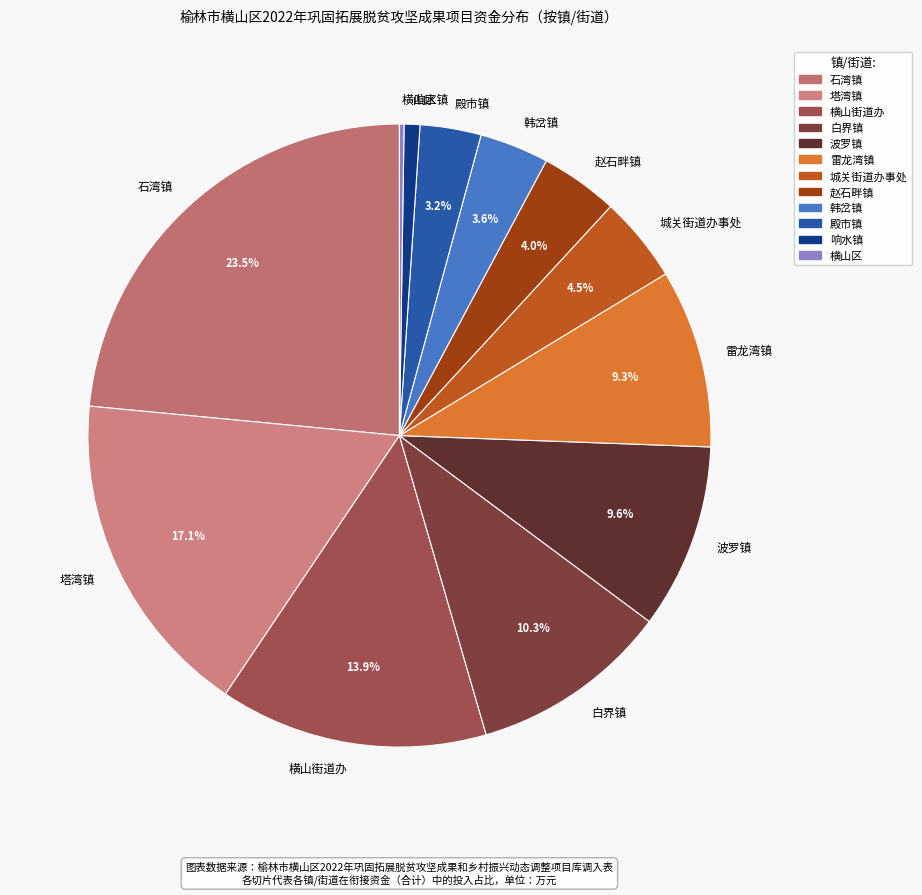

What is the ratio of the value at 白界镇 to the value at 横山街道办?

0.7